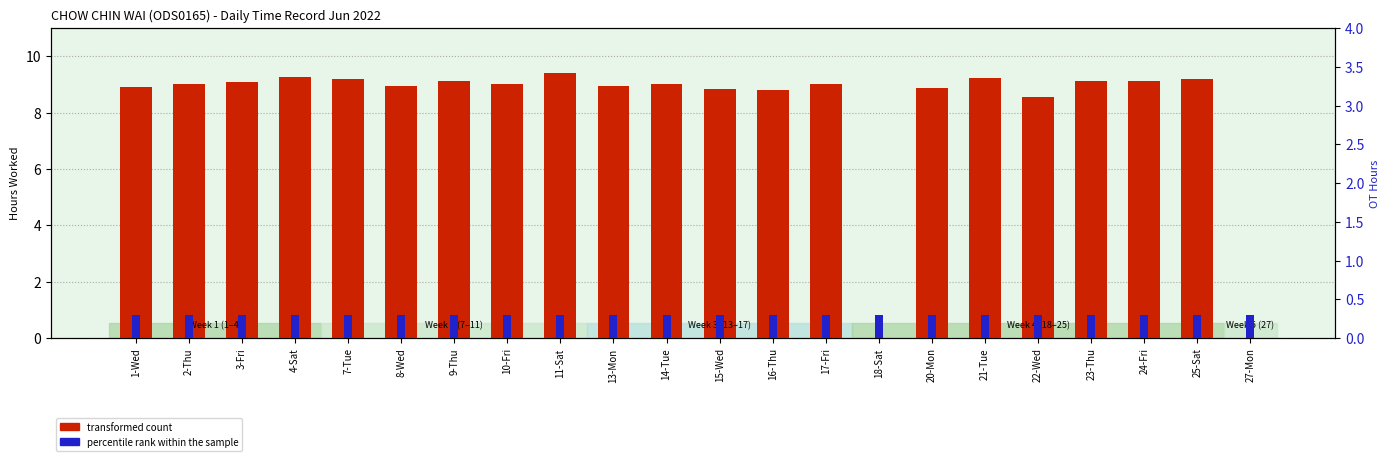

What is the label of the 9th bar from the right?

17-Fri